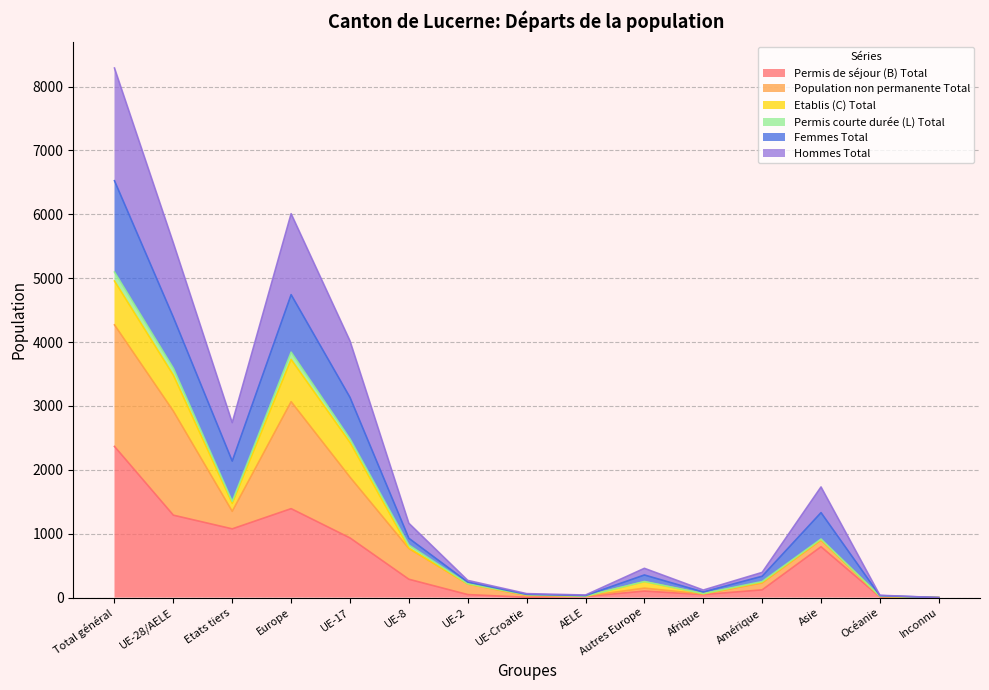

At which category is the sum across all series the highest?

Total général